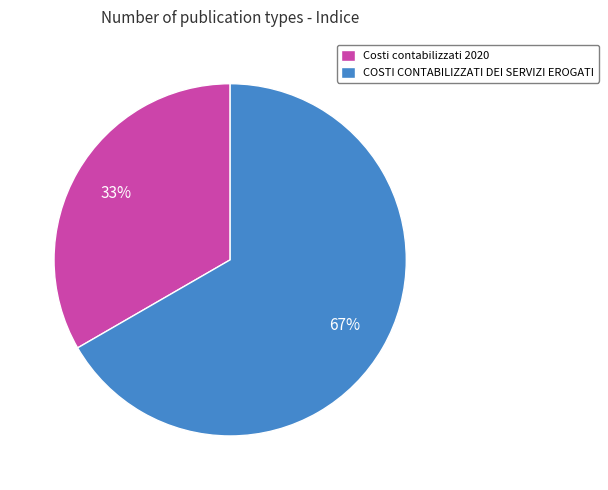

Which slice is the largest?

COSTI CONTABILIZZATI DEI SERVIZI EROGATI